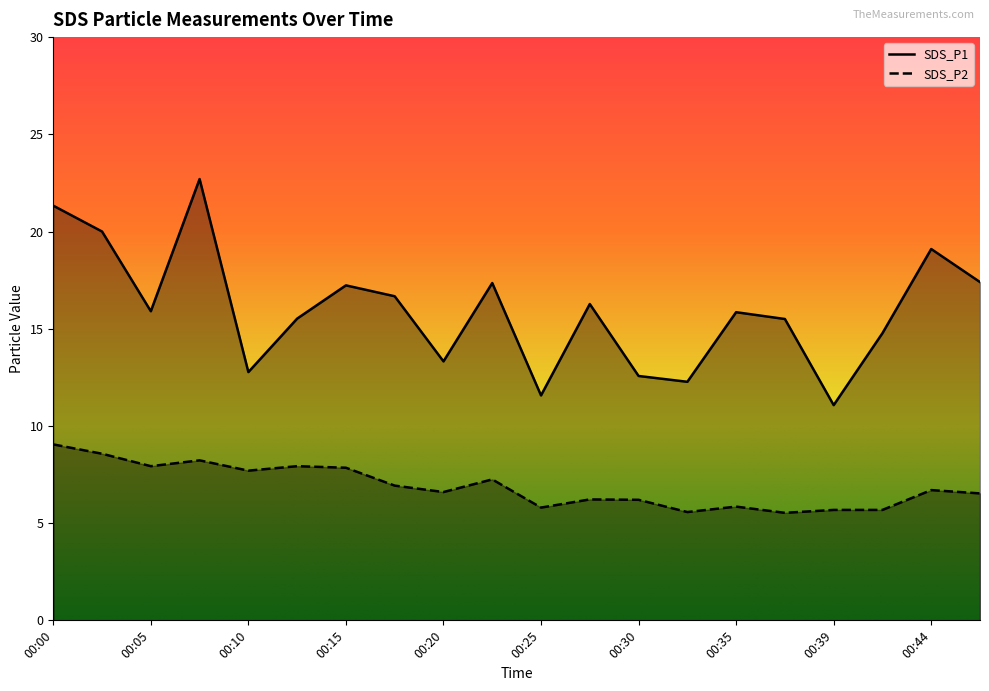

What is the sum of all SDS_P1 values?

319.2